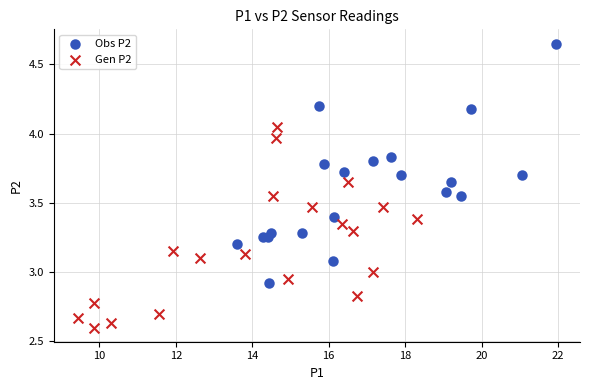

Which series contains the highest Y value?

Obs P2